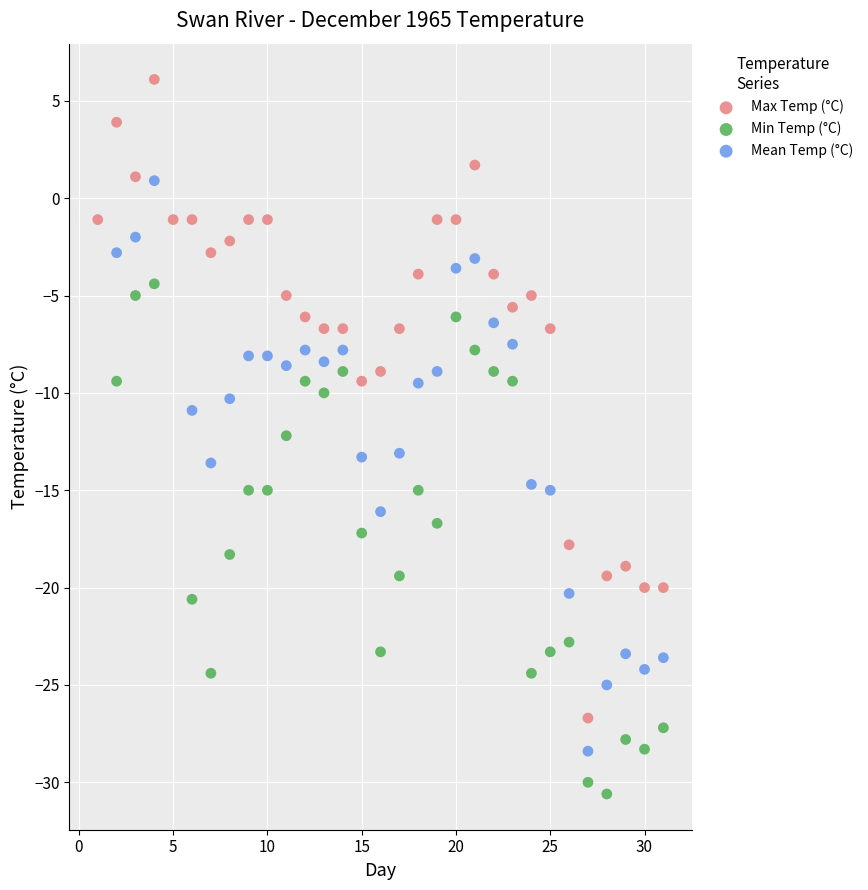

Which series contains the highest Y value?

Max Temp (°C)